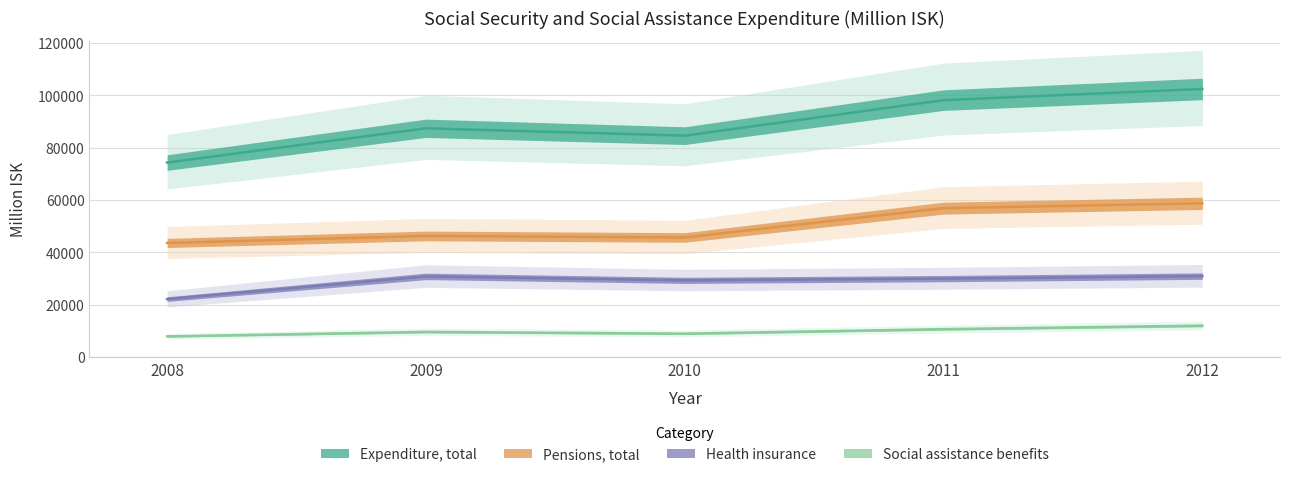

The Pensions, total series shows 26144 at 2012. True or false?

False